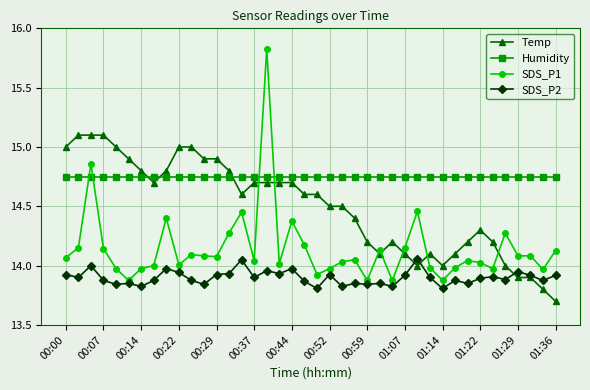

Which series has the largest range (max minus min)?

SDS_P1